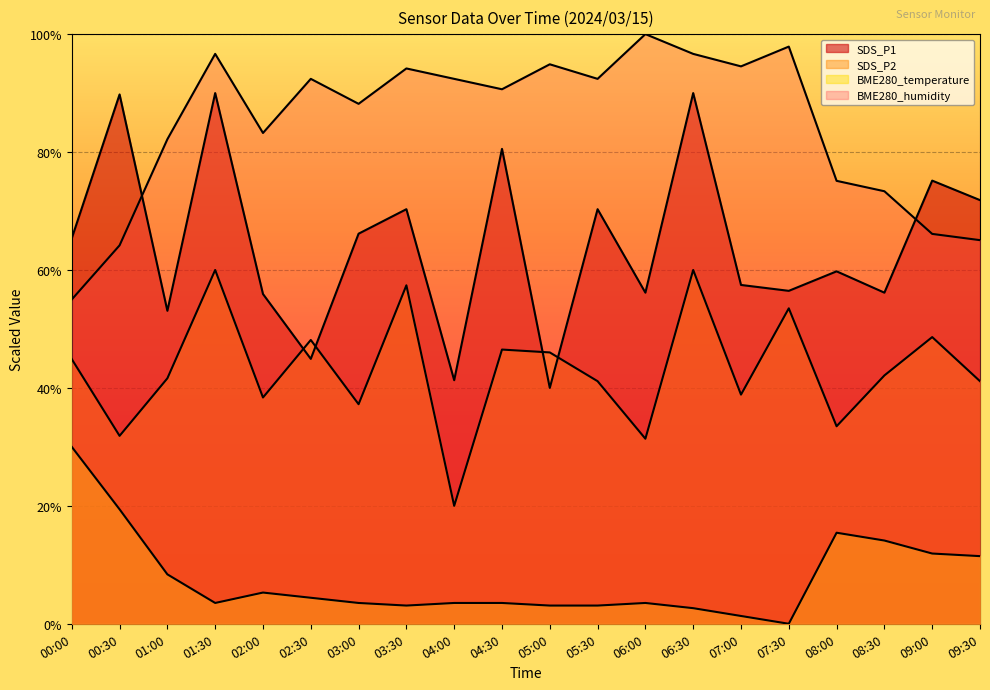

Which category has the lowest value in the BME280_humidity series?

00:00